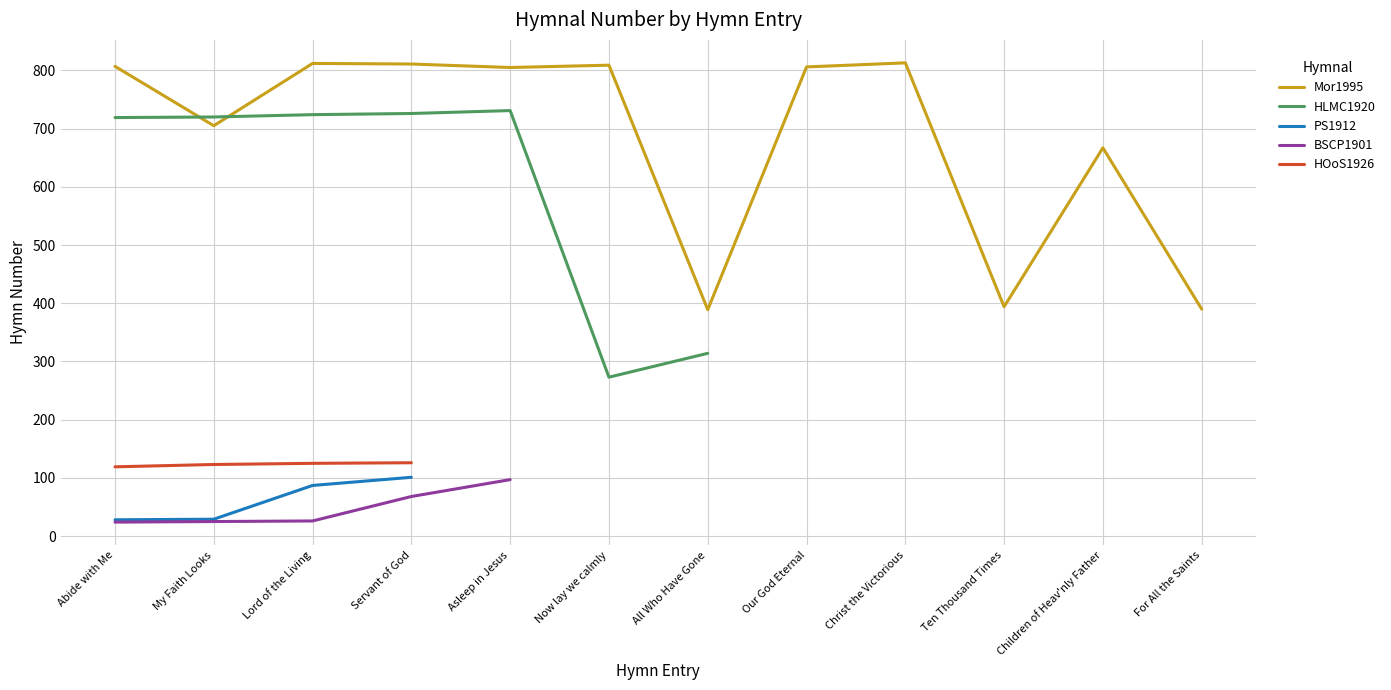

What is the label of the 8th point from the left?

Our God Eternal